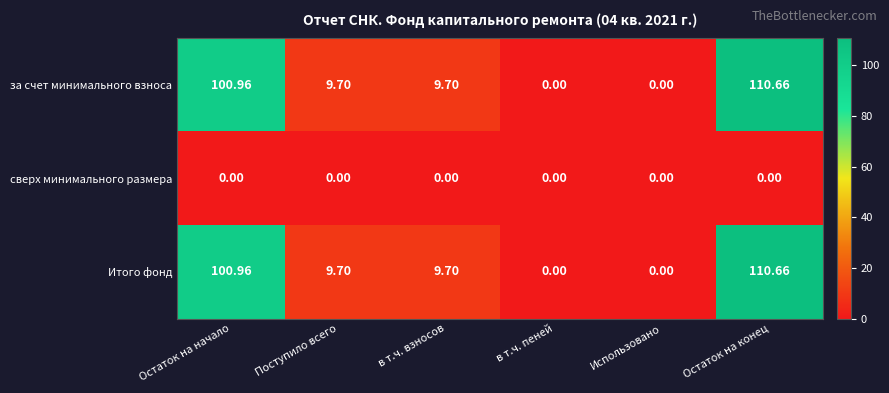

What is the difference between the highest and lowest values at Остаток на начало?

101.0